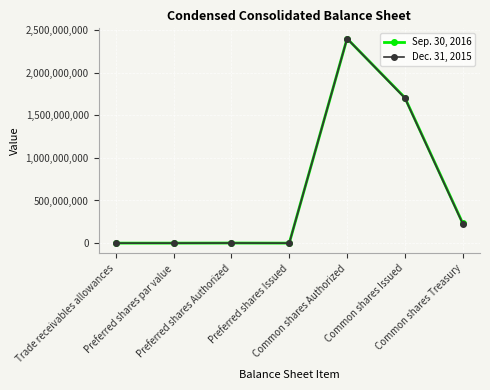

At which category is the sum across all series the highest?

Common shares Authorized